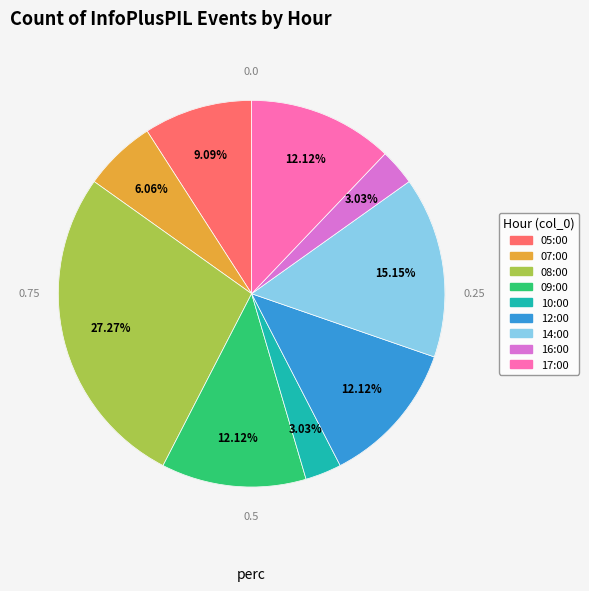

Which slice is the largest?

08:00